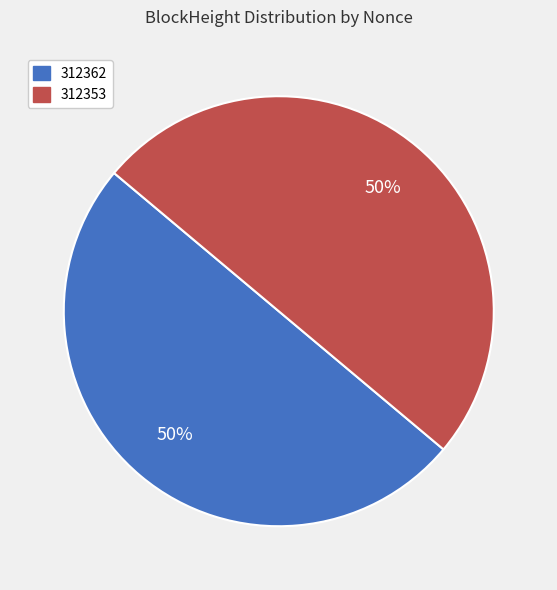

True or false: 312362 accounts for 62% of the total.

False